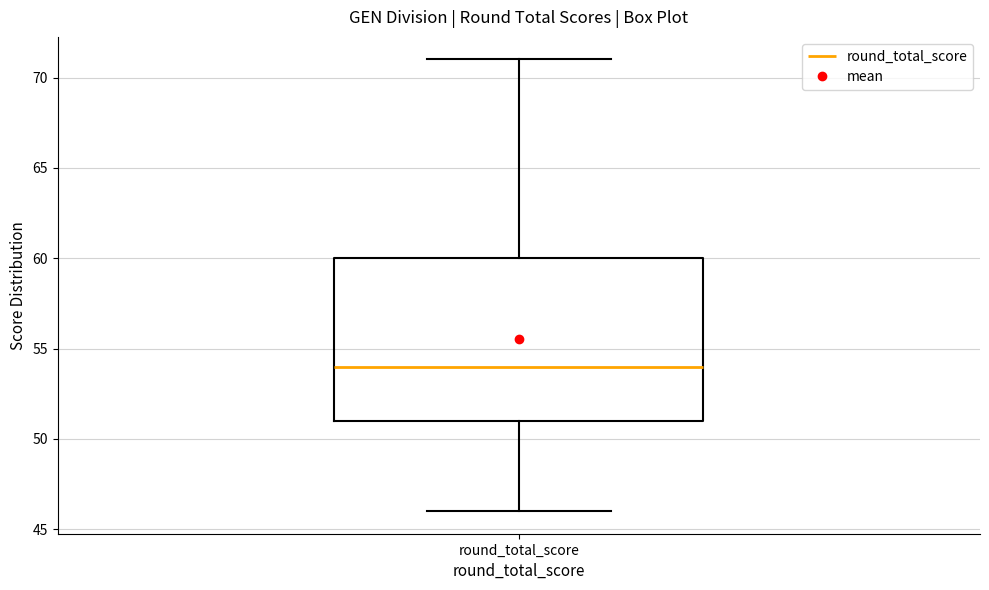

Where is the lower edge of the box for round_total_score on the y-axis? The values are not printed on the chart, so give them approximately, as read against the axis.

51